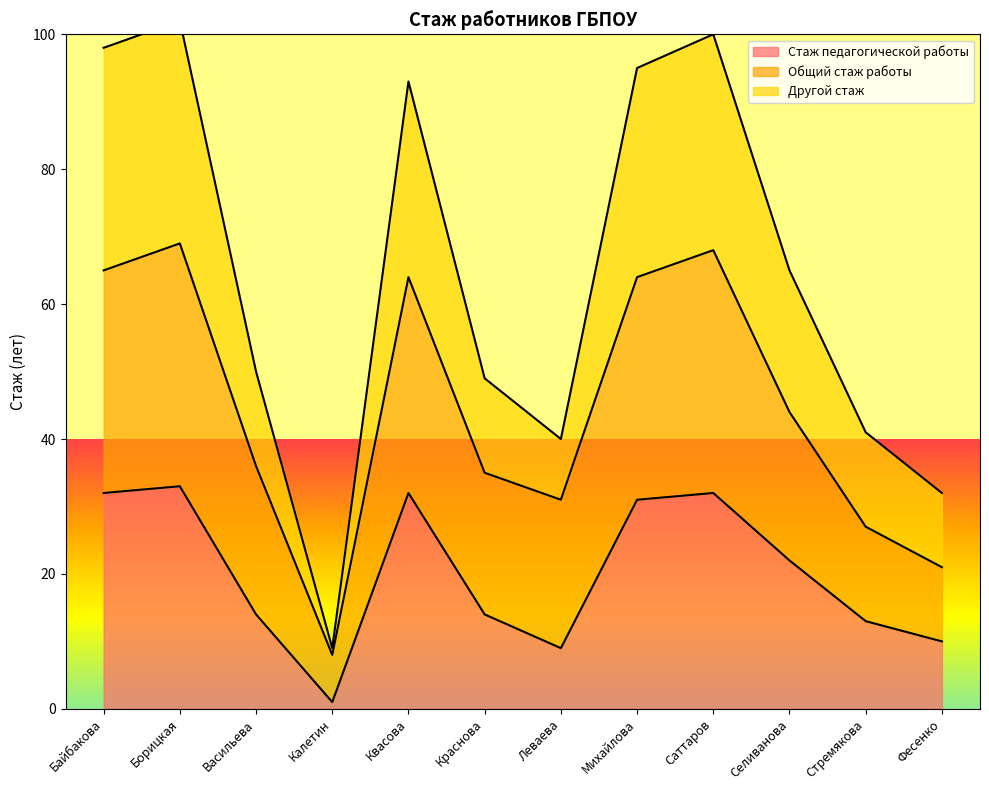

In Другой стаж, how many points are higher than both neighbors (excluding endpoints)?

3